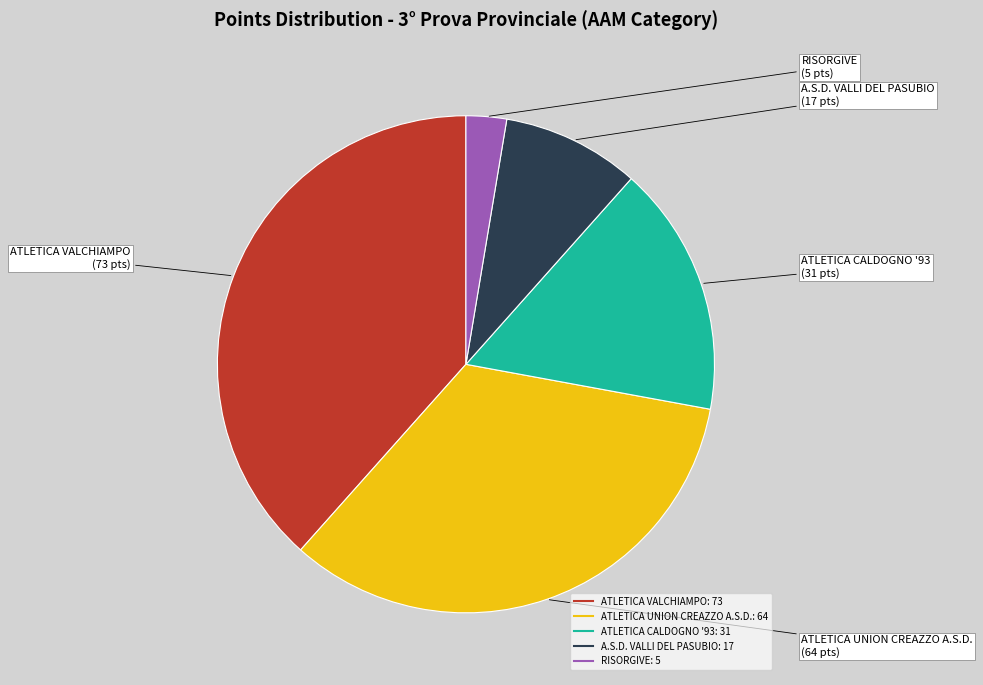

Do ATLETICA VALCHIAMPO and A.S.D. VALLI DEL PASUBIO together represent more than half of the pie?

No